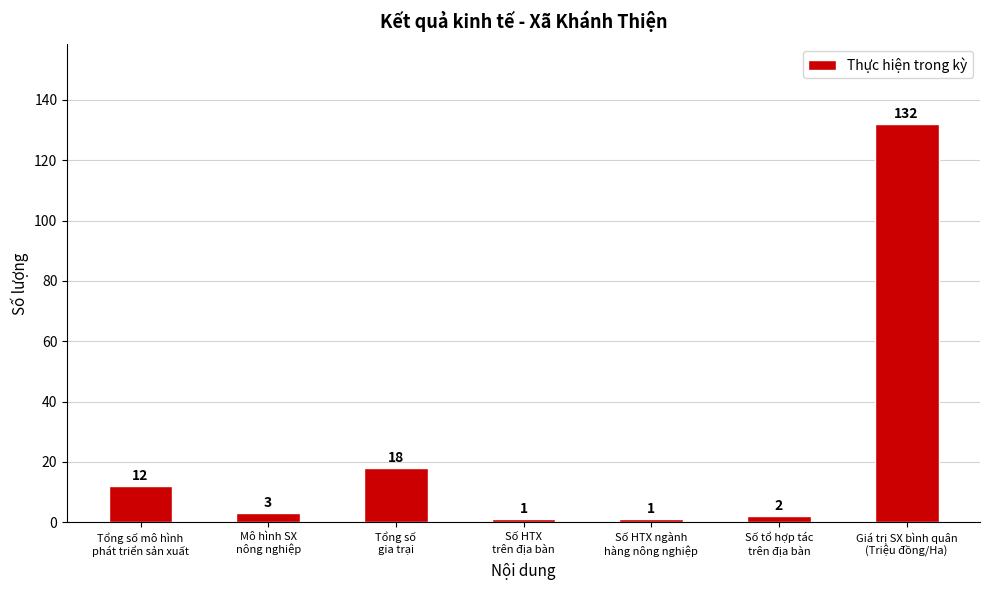

What is the difference between the maximum and second lowest values?

131